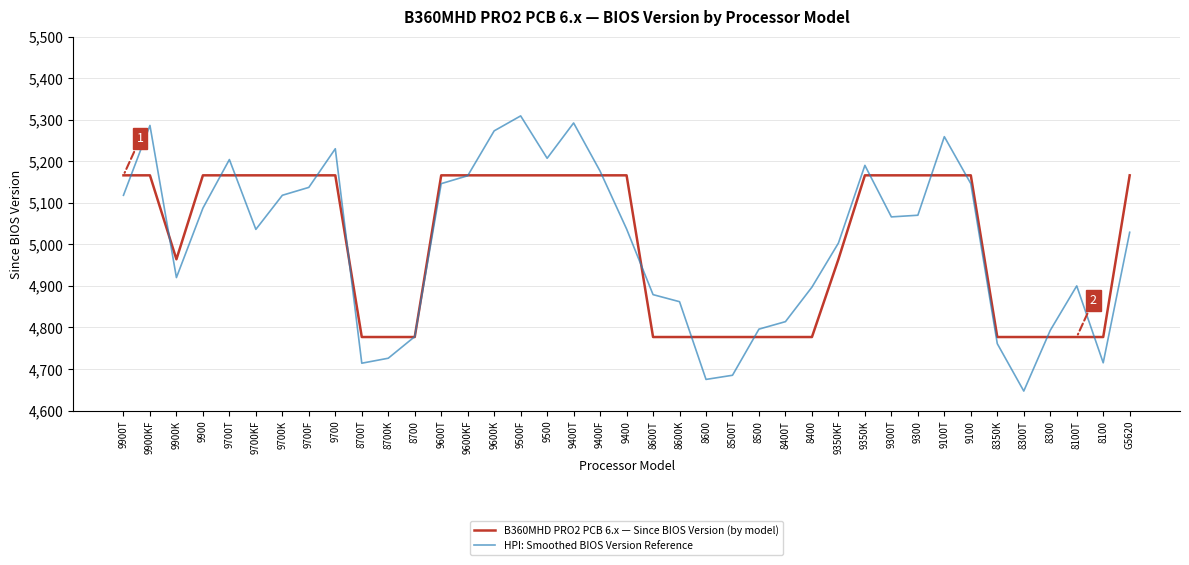

At 9300T, list the series in order from largest to smallest.

B360MHD PRO2 PCB 6.x — Since BIOS Version (by model), HPI: Smoothed BIOS Version Reference